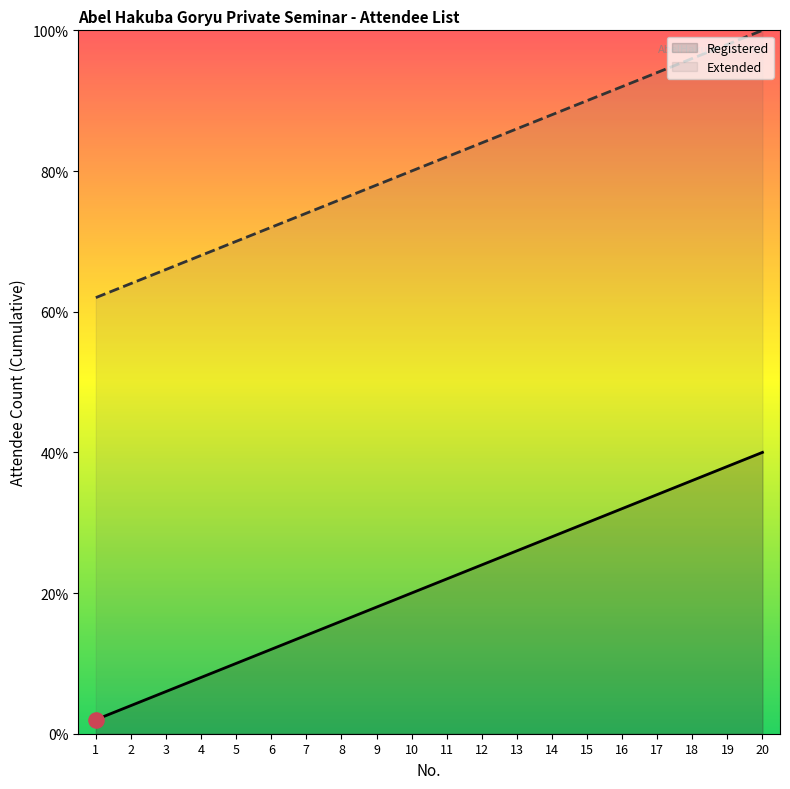

Which series has the largest total across all categories?

Extended